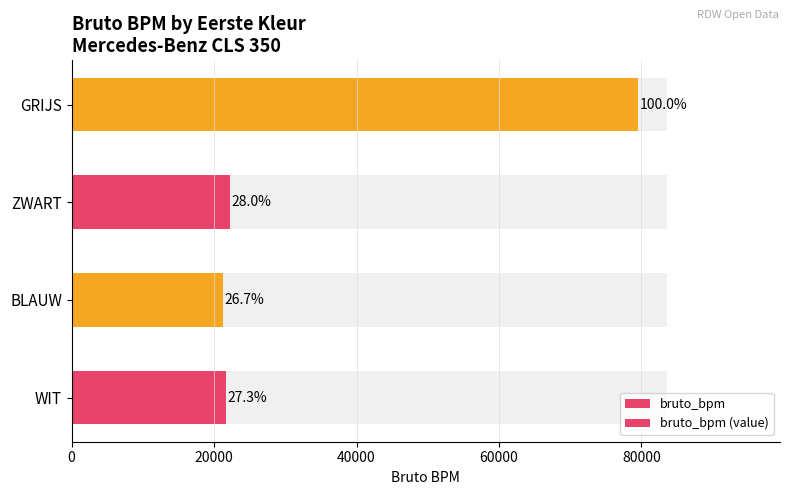

What is the value of the bruto_bpm (value) bar at the 1st from the left?

21690